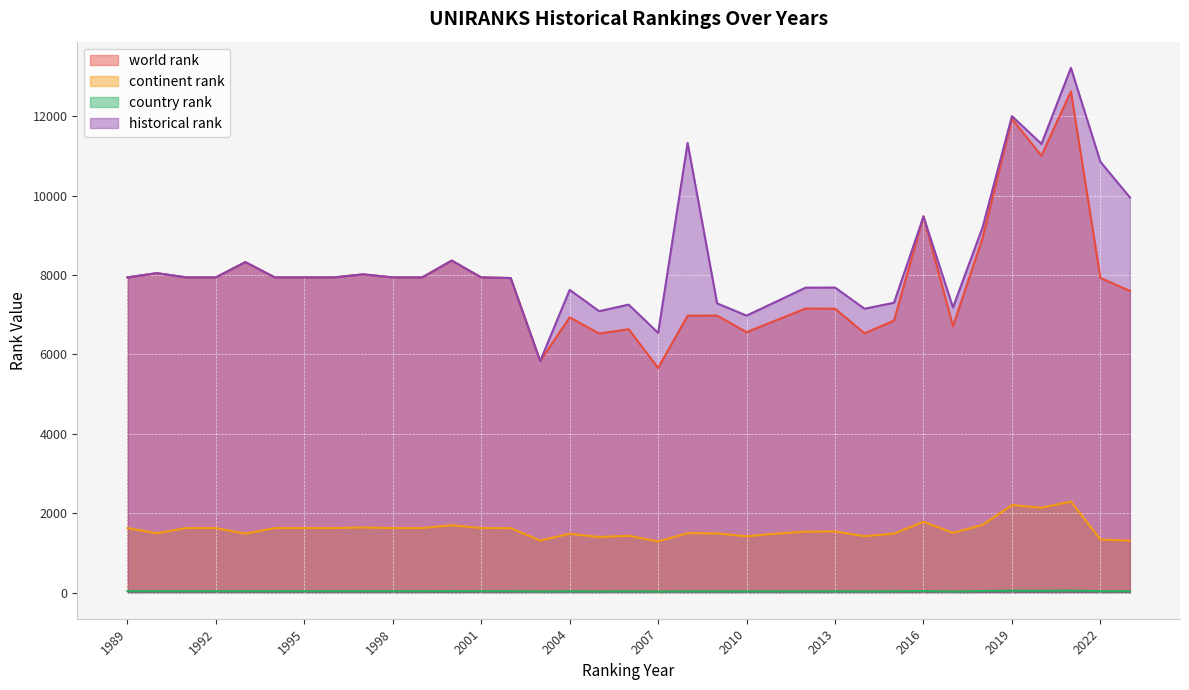

How many lines are shown in the chart?

4